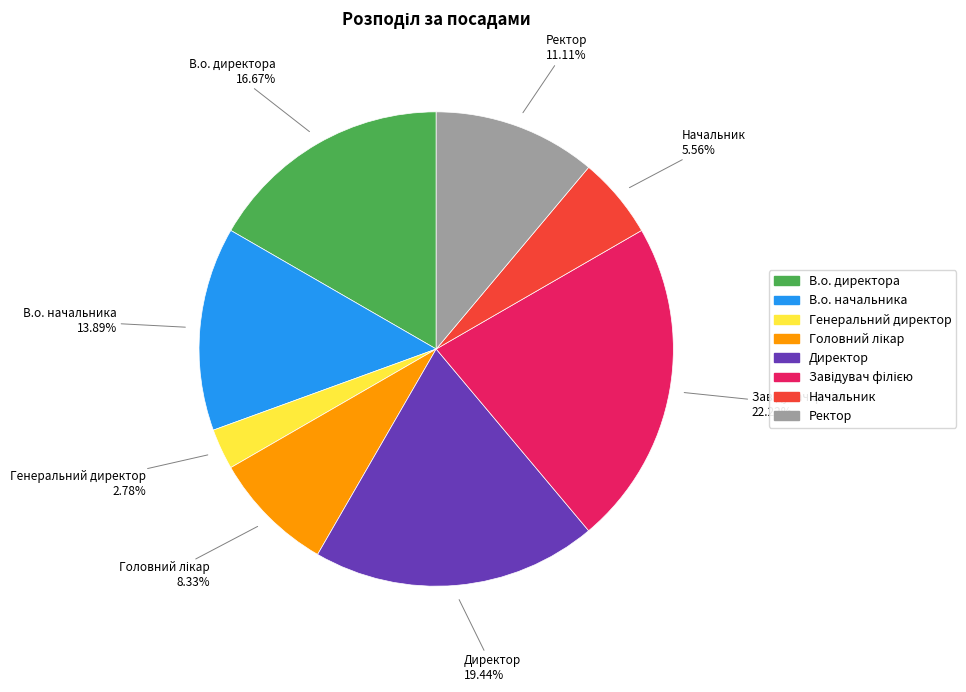

To the nearest percent, what is the average slice percentage?

12%